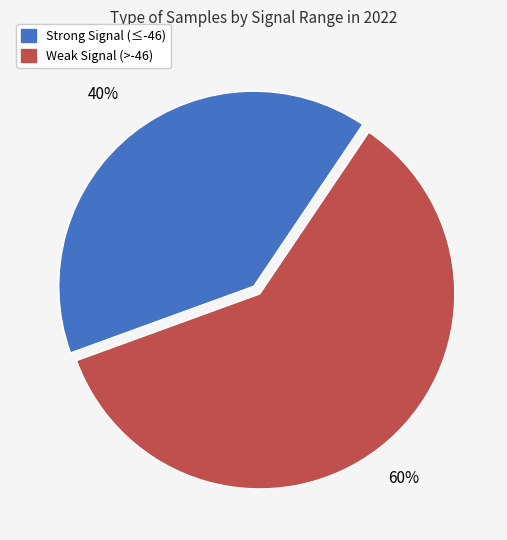

To the nearest percent, what is the average slice percentage?

50%